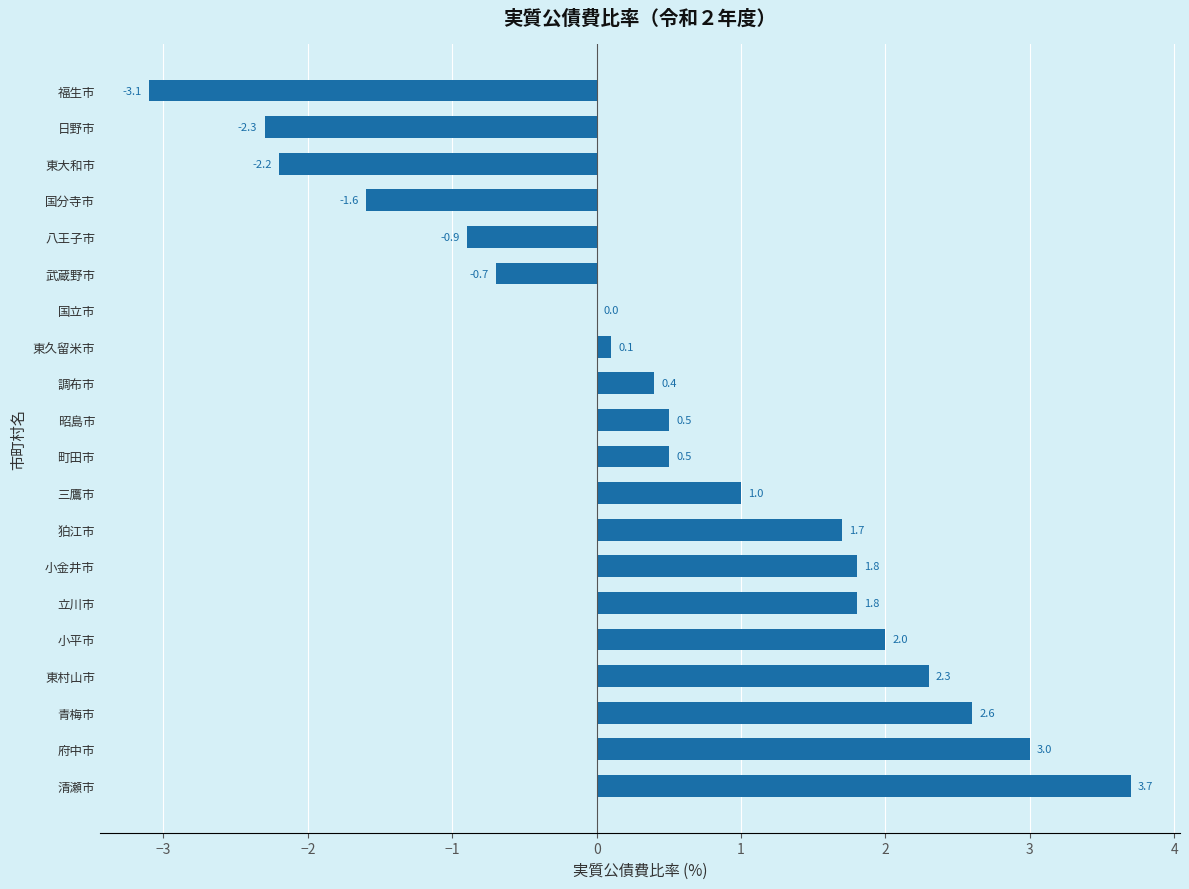

Which label corresponds to the largest value in the chart?

清瀬市